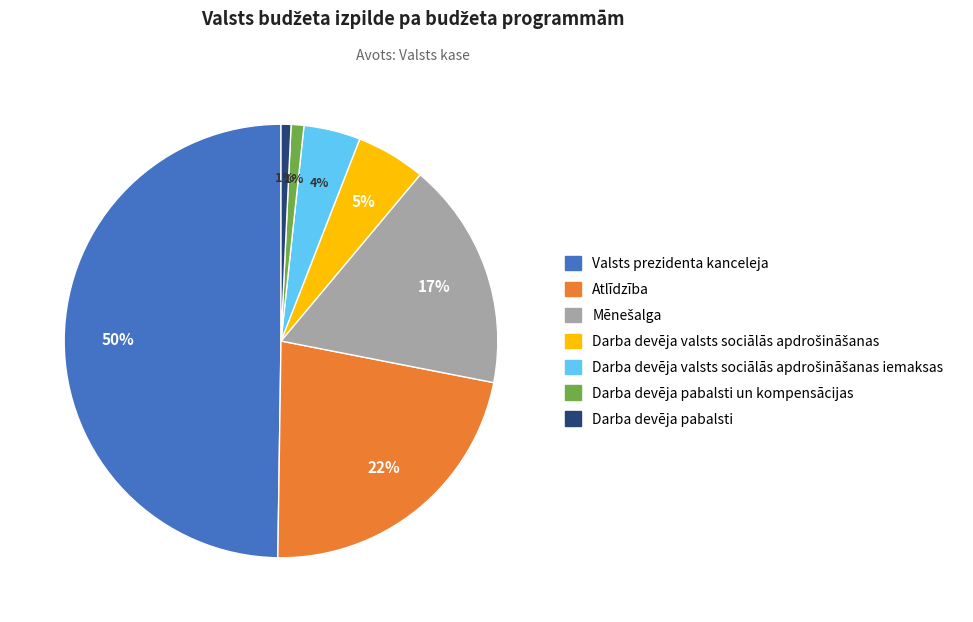

To the nearest percent, what is the difference between the largest and smallest slice percentages?

49%